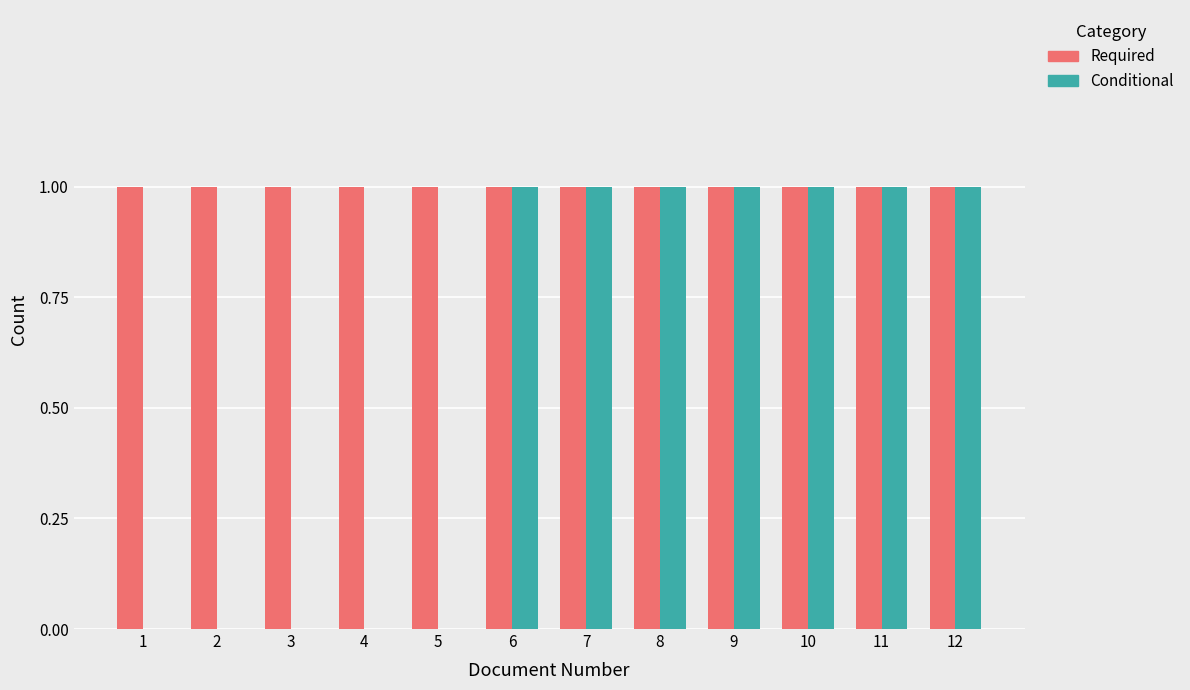

Between 4 and 11, which series saw the biggest shift?

Conditional